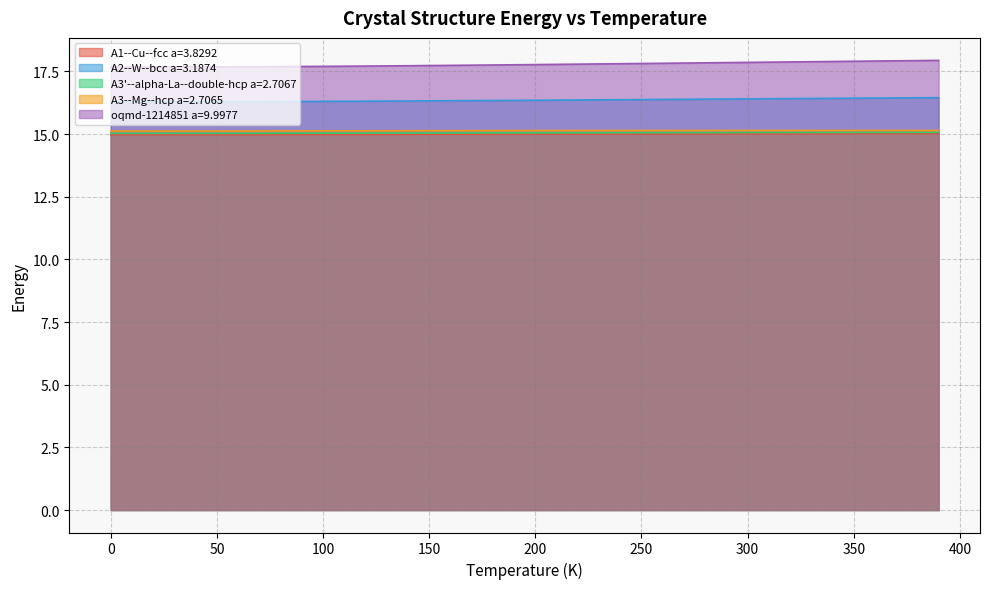

Reading right to left, extract all data points from this chart.

A1--Cu--fcc a=3.8292: 15.0	15.0	15.0	15.0	15.0	15.0	15.0	15.0	15.0	15.0	15.0	15.0	15.0	15.0	15.0	15.0	15.0	15.0	15.0	15.0	15.0	15.0	15.0	15.0	15.0	15.0	15.0	15.0	15.0	15.0	15.0	15.0	15.0	15.0	15.0	15.0	15.0	15.0	15.0	15.0
A2--W--bcc a=3.1874: 16.5	16.4	16.4	16.4	16.4	16.4	16.4	16.4	16.4	16.4	16.4	16.4	16.4	16.4	16.4	16.4	16.4	16.4	16.4	16.3	16.3	16.3	16.3	16.3	16.3	16.3	16.3	16.3	16.3	16.3	16.3	16.3	16.3	16.3	16.3	16.3	16.3	16.3	16.3	16.3
A3'--alpha-La--double-hcp a=2.7067: 15.1	15.1	15.1	15.1	15.1	15.1	15.1	15.1	15.1	15.1	15.1	15.1	15.1	15.1	15.1	15.1	15.1	15.1	15.0	15.0	15.0	15.0	15.0	15.0	15.0	15.0	15.0	15.0	15.0	15.0	15.0	15.0	15.0	15.0	15.0	15.0	15.0	15.0	15.0	15.0
A3--Mg--hcp a=2.7065: 15.1	15.1	15.1	15.1	15.1	15.1	15.1	15.1	15.1	15.1	15.1	15.1	15.1	15.1	15.1	15.1	15.1	15.1	15.1	15.1	15.1	15.1	15.1	15.1	15.1	15.1	15.1	15.1	15.1	15.1	15.1	15.1	15.1	15.1	15.1	15.1	15.1	15.1	15.1	15.1
oqmd-1214851 a=9.9977: 17.9	17.9	17.9	17.9	17.9	17.9	17.9	17.9	17.9	17.9	17.9	17.8	17.8	17.8	17.8	17.8	17.8	17.8	17.8	17.8	17.8	17.8	17.7	17.7	17.7	17.7	17.7	17.7	17.7	17.7	17.7	17.7	17.7	17.7	17.7	17.7	17.7	17.7	17.7	17.7